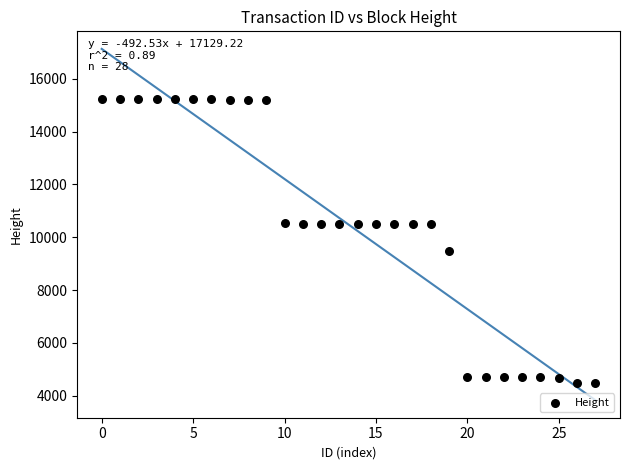

What is the range of Y values (max minus min)?

10753